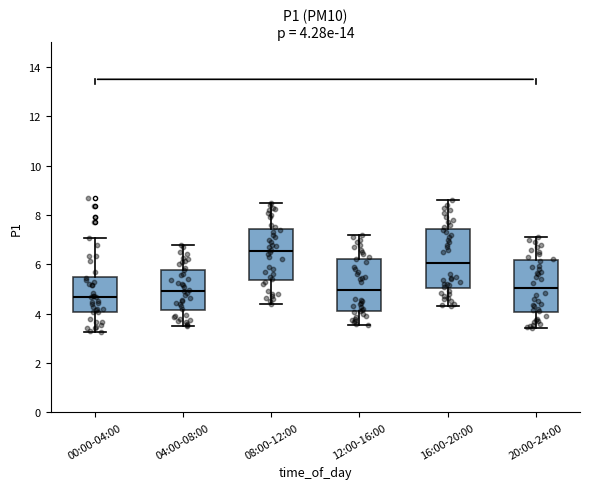

Which box's median line is the highest?

08:00-12:00